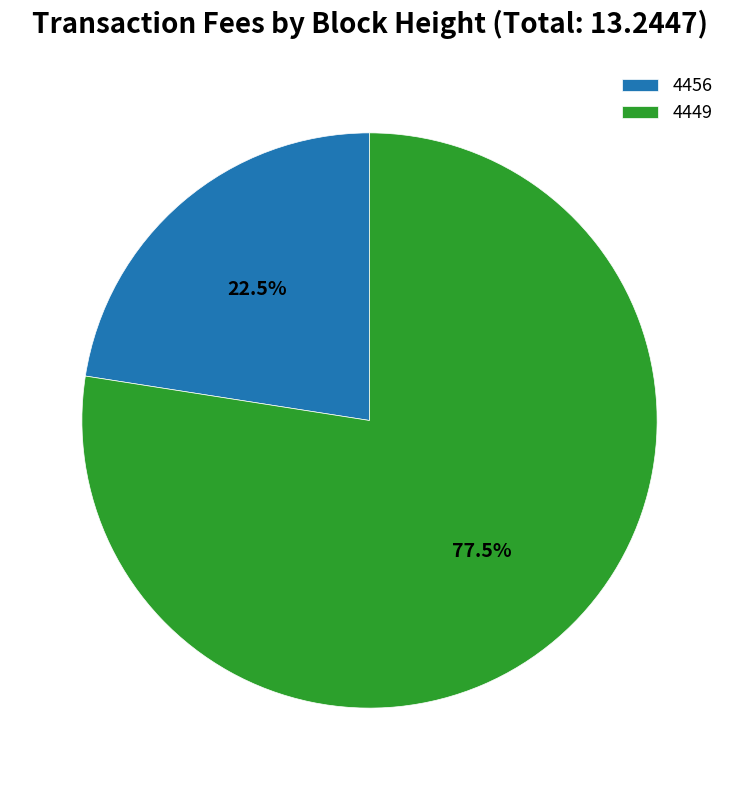

To the nearest percent, what is the average slice percentage?

50%